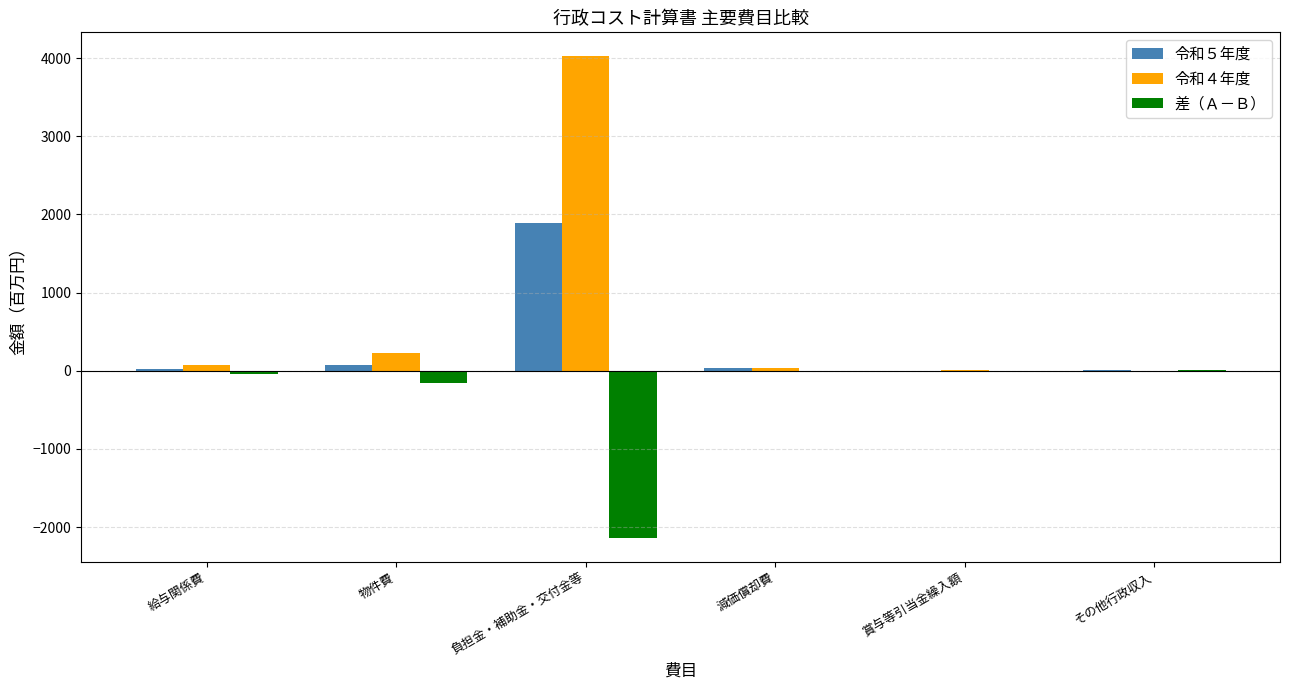

Where does the 令和４年度 series first go above 68?

給与関係費